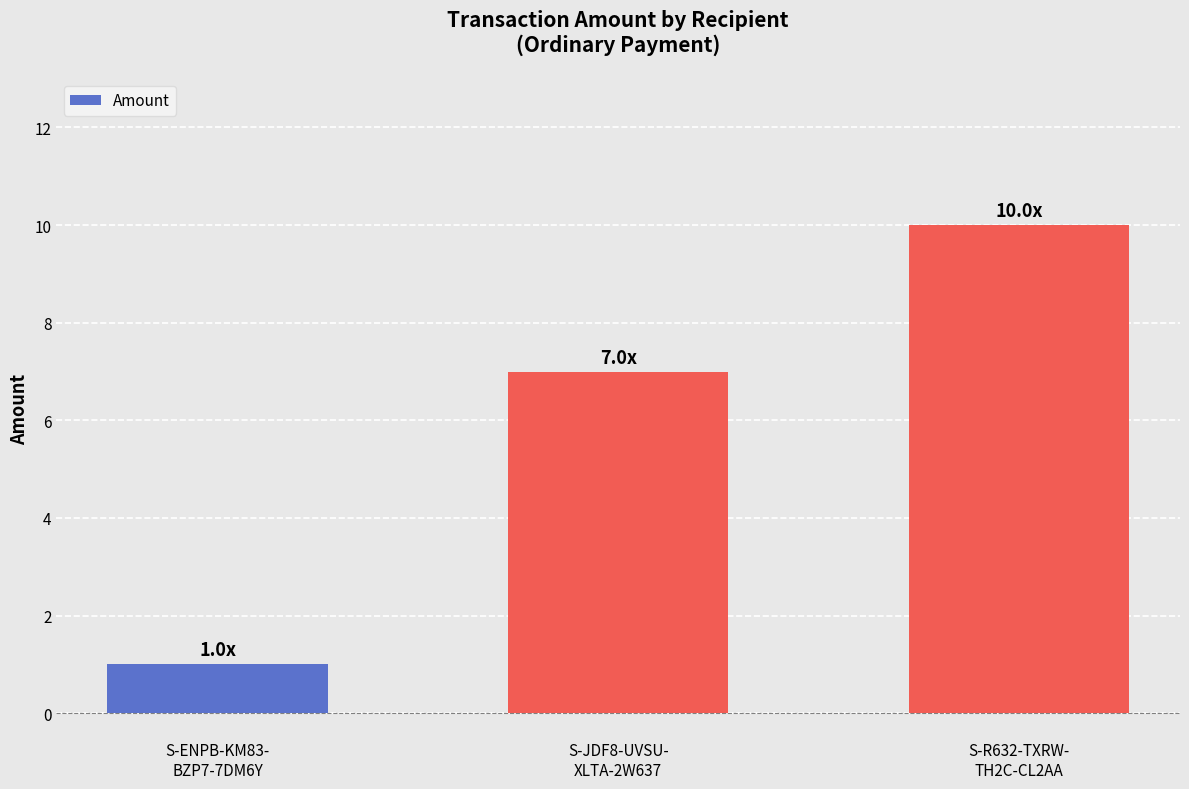

What is the greatest value displayed?

10